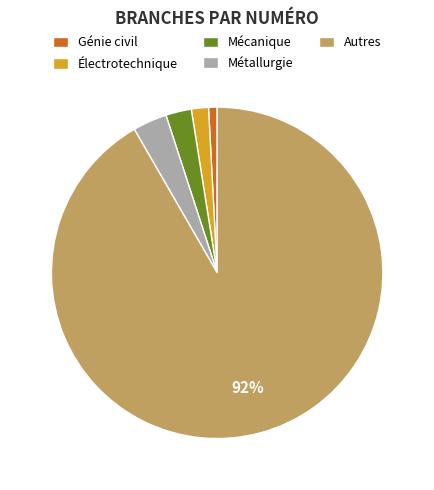

What percentage is the Mécanique slice, to the nearest percent?

3%